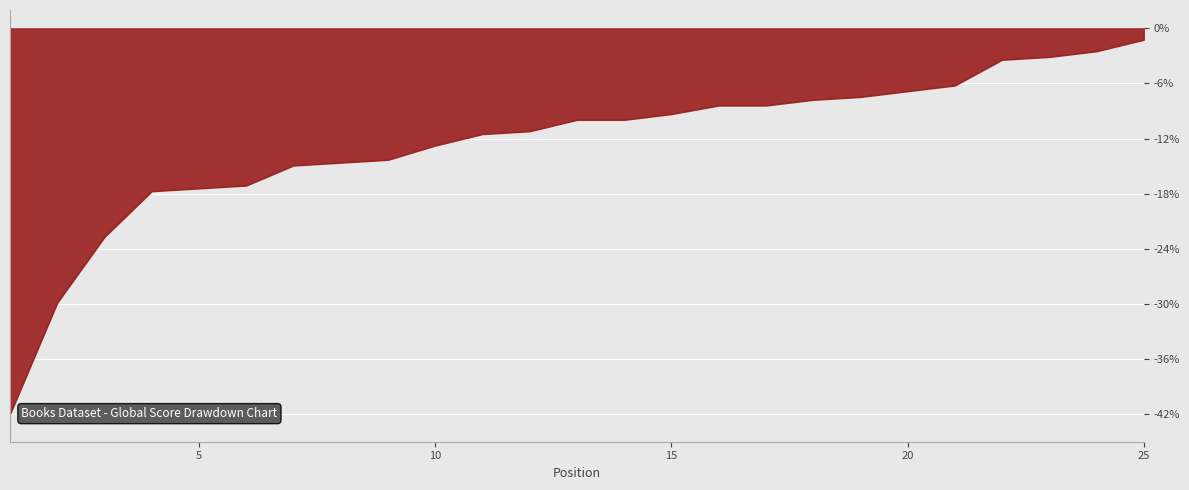

What is the greatest value displayed?

-1.2